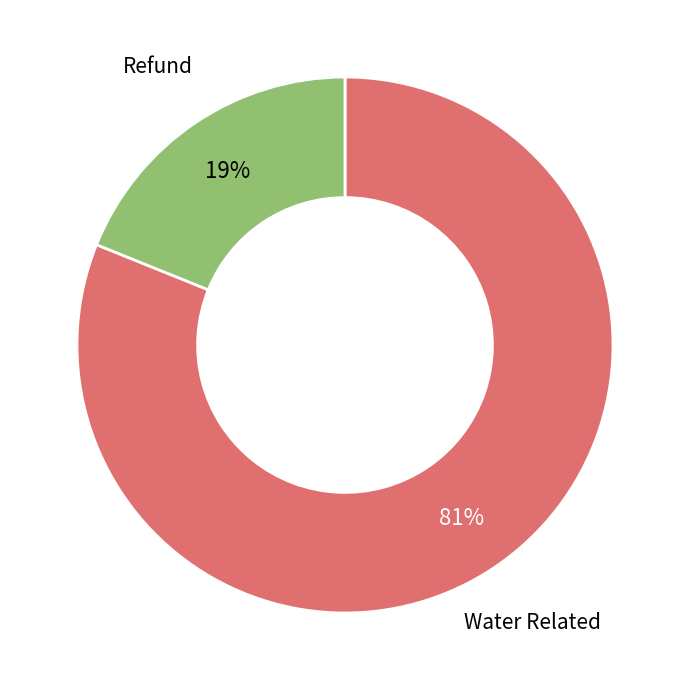

Is there a majority slice in this chart?

Yes